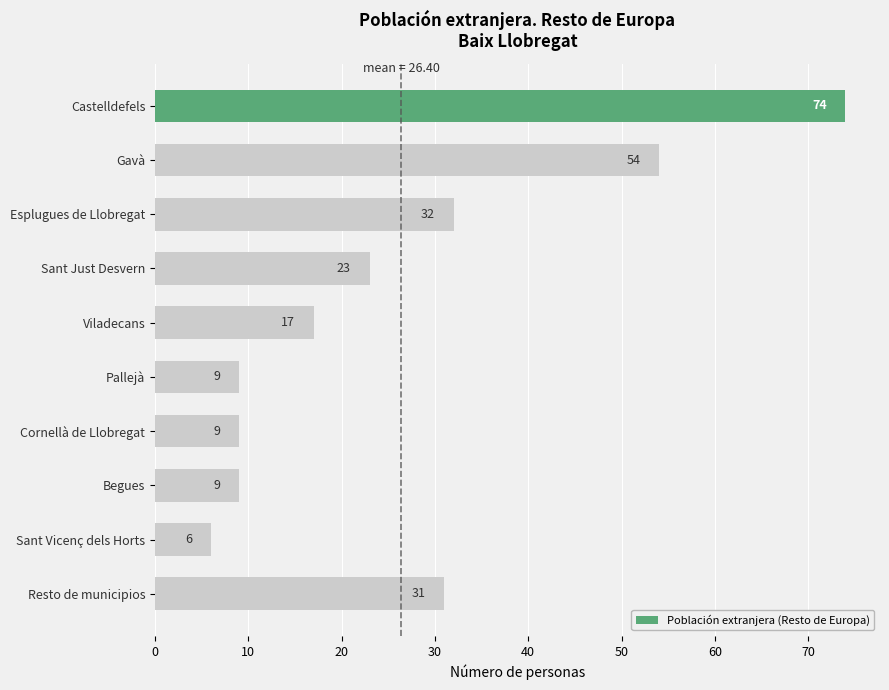

What is the greatest value displayed?

74